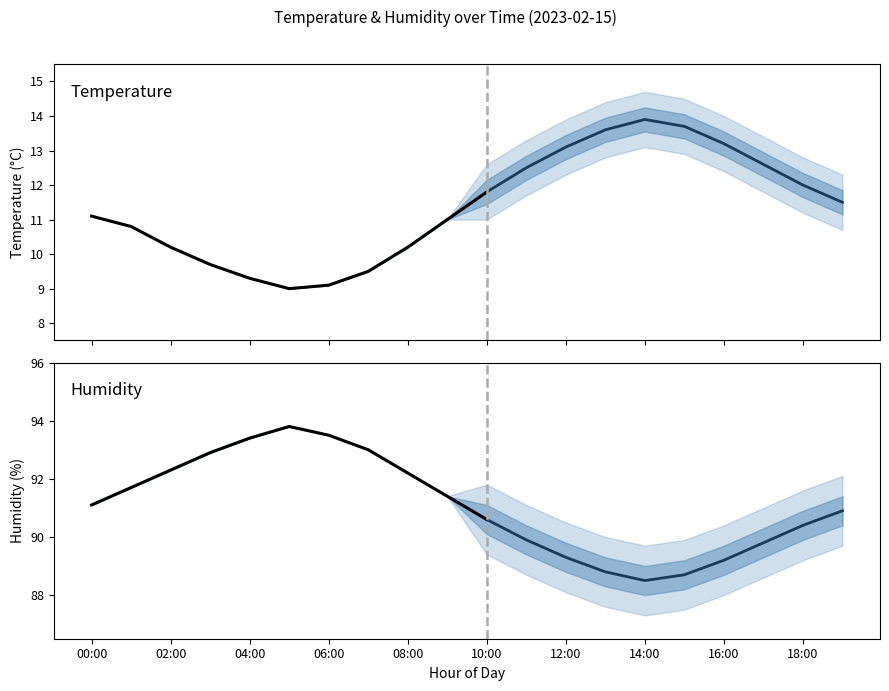

Is this an area chart (filled region under the line)?

No